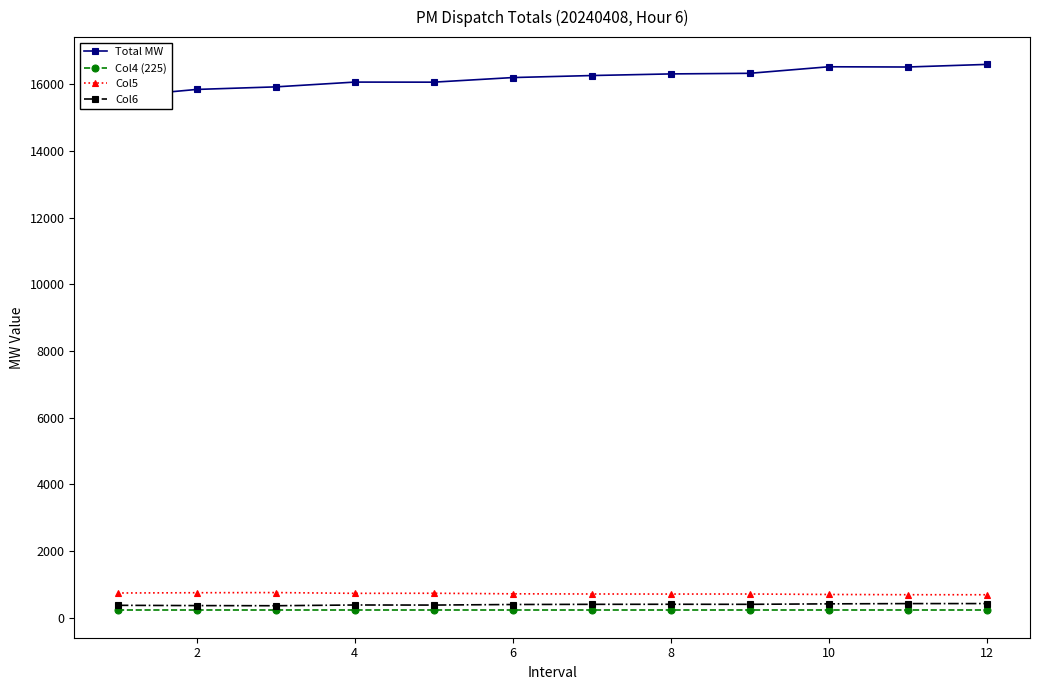

How many data points in Col6 are above 407?

6